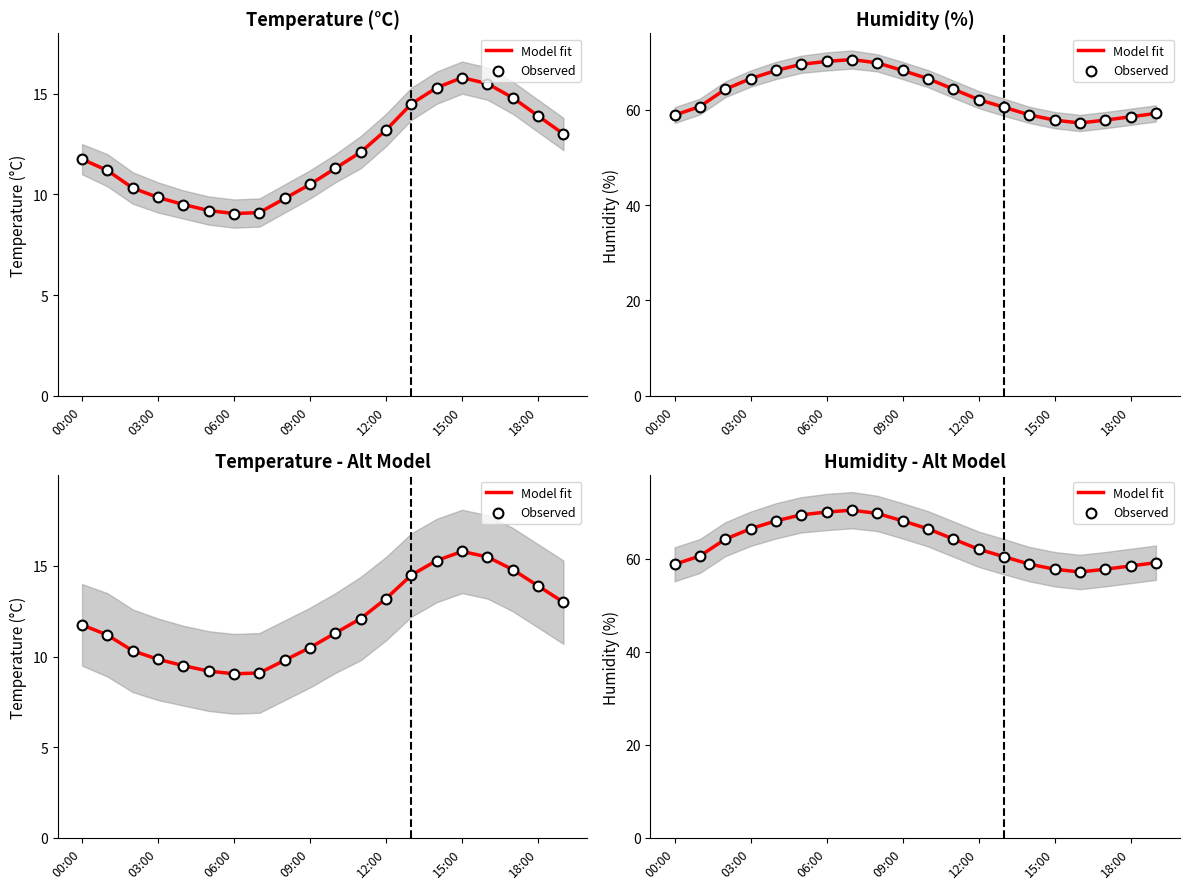

Which series contains the lowest Y value?

Model fit